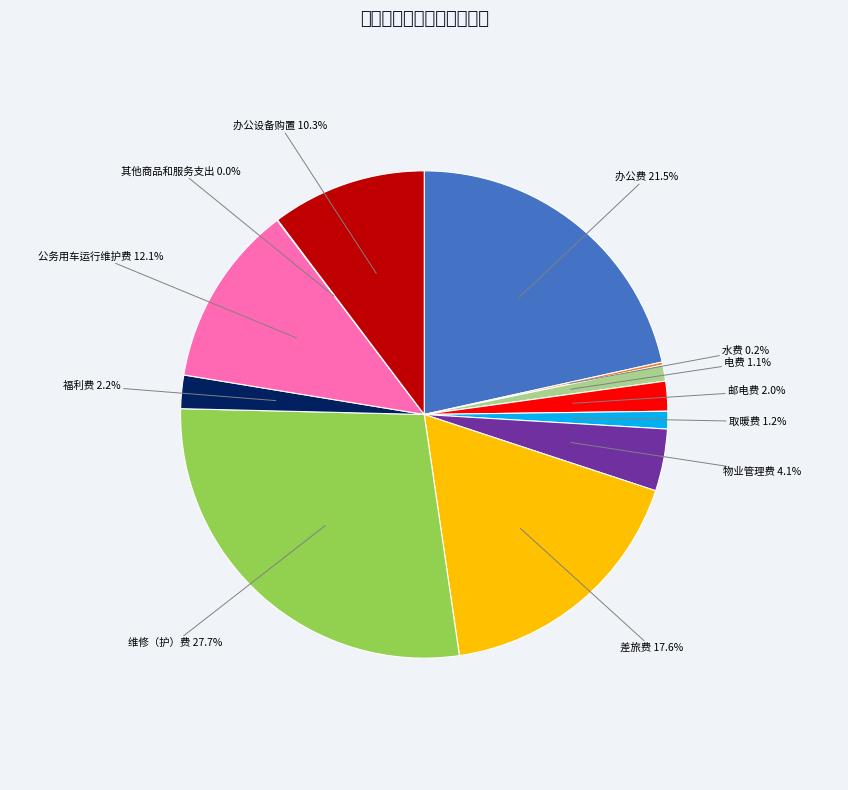

Does any single category account for the majority?

No